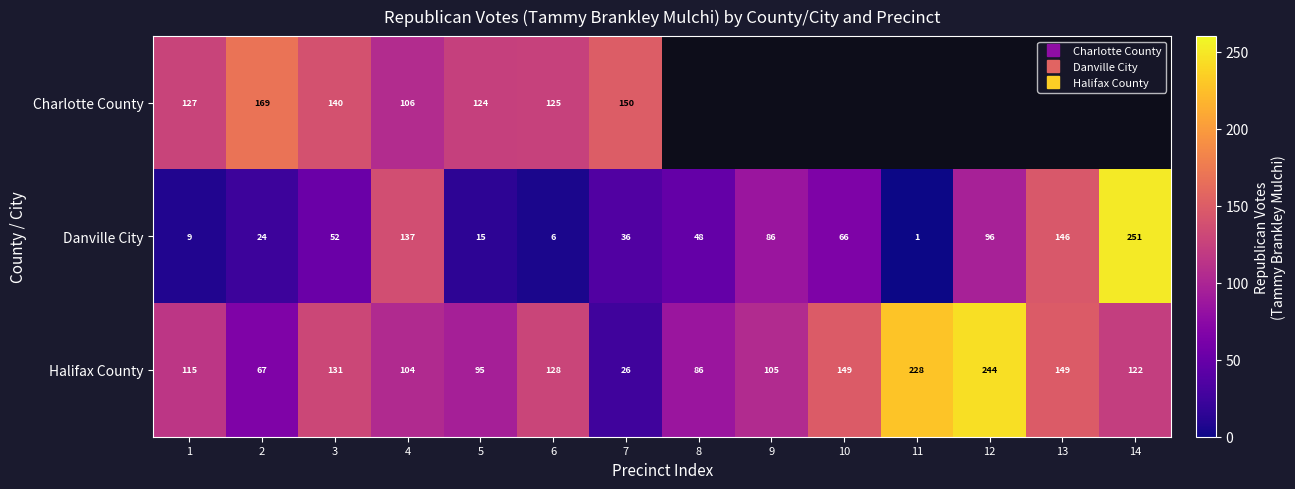

Where is Danville City nearest to the value 126?

4